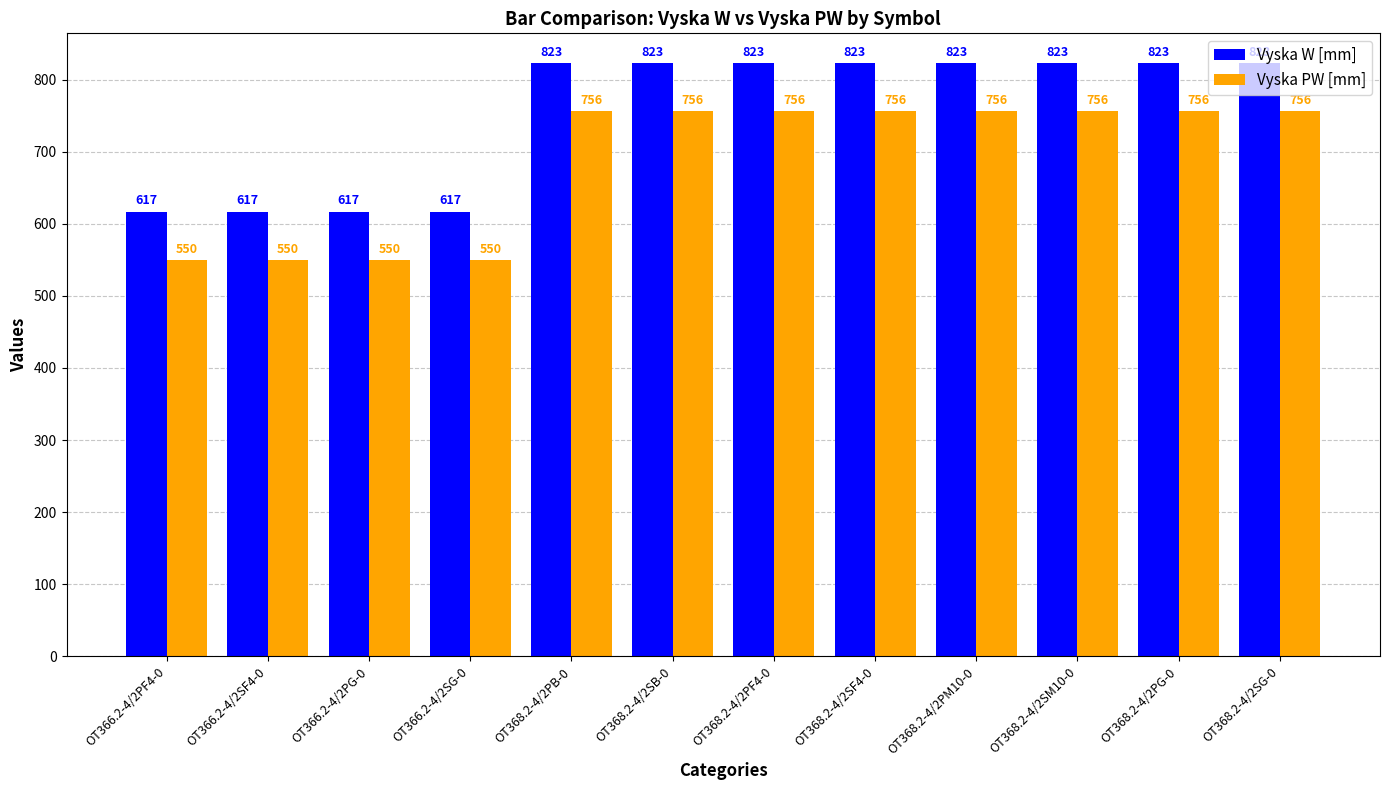

How many groups of bars are there?

12